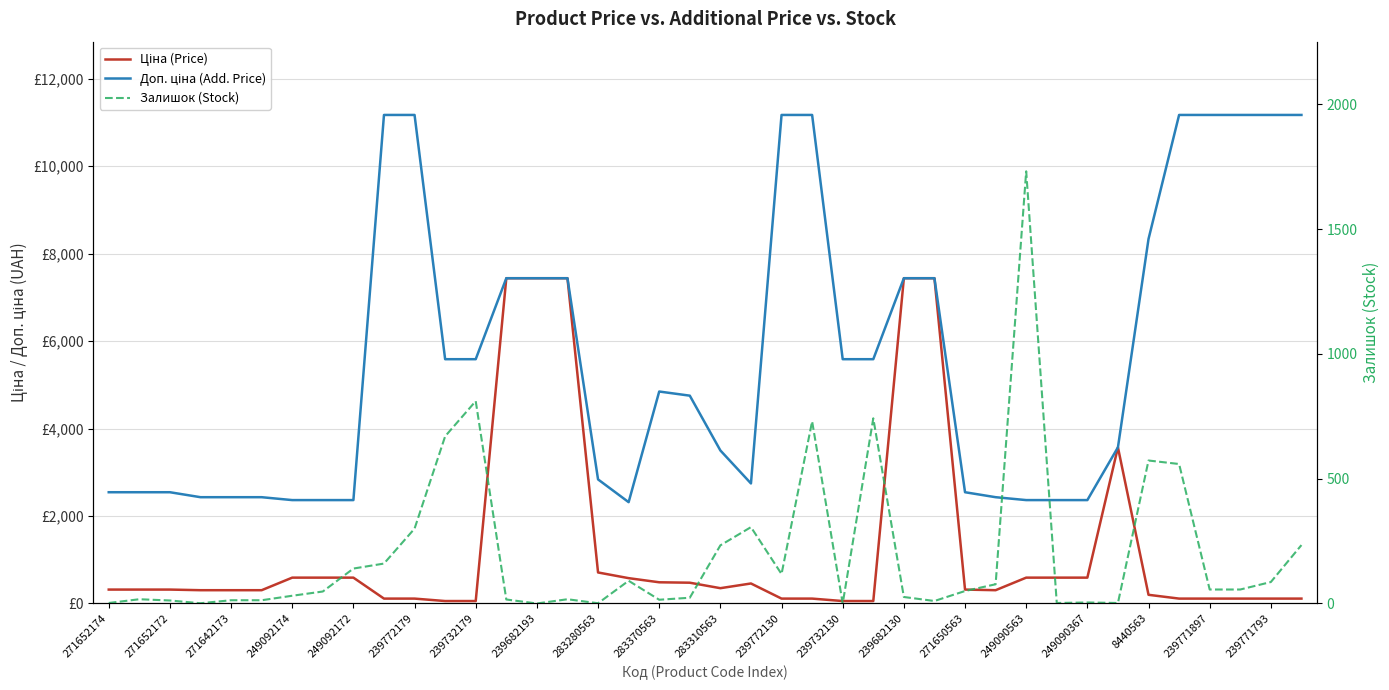

Which series has the largest range (max minus min)?

Доп. ціна (Add. Price)